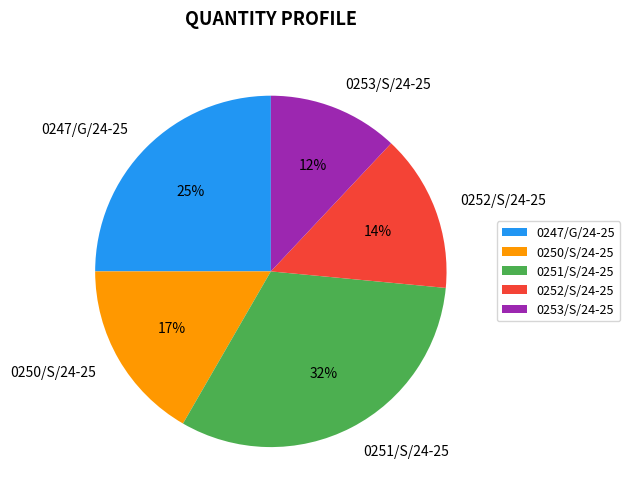

Combined, do 0253/S/24-25 and 0252/S/24-25 account for over 50%?

No